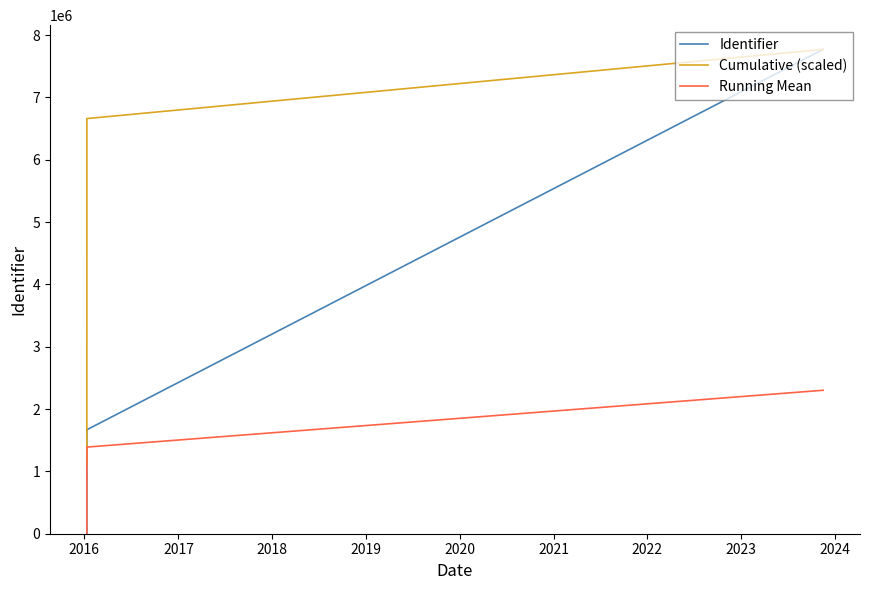

Reading right to left, transcribe all the data shown in this chart.

Identifier: 7771618.0	1668461.0	1668311.0	1668449.0	1668324.0	1668312.0	0.0
Cumulative (scaled): 7771618.0	6661386.9	5551155.7	4440924.6	3330693.4	2220462.3	1110231.1
Running Mean: 2301925.0	1390309.5	1334679.2	1251271.2	1112212.0	834156.0	0.0